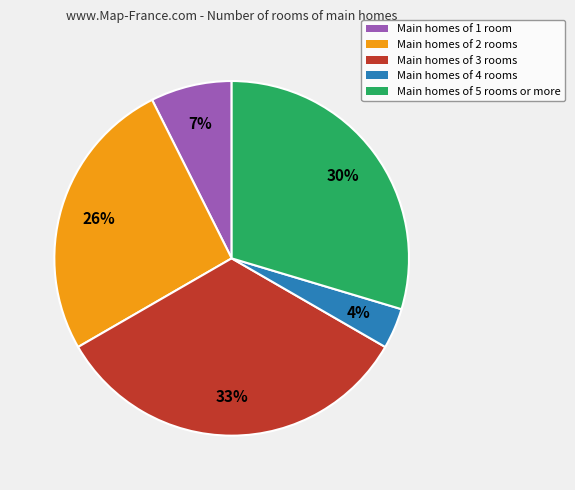

Is there any slice that represents more than half of the pie?

No